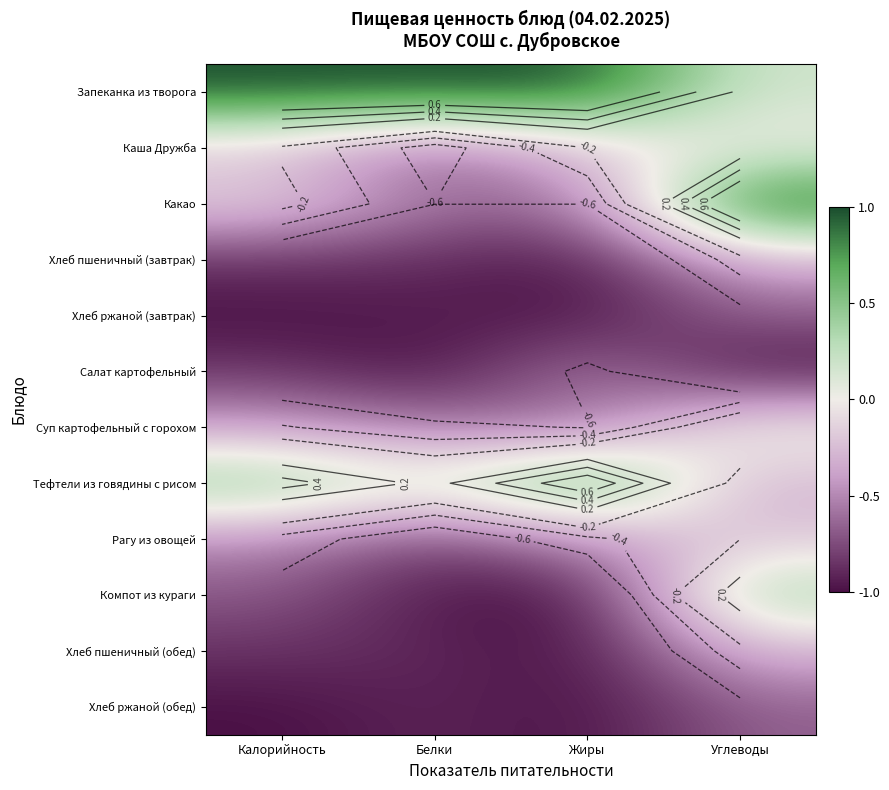

Rank the series by their maximum value, from highest to lowest.

Запеканка из творога, Какао, Тефтели из говядины с рисом, Компот из кураги, Суп картофельный с горохом, Каша Дружба, Рагу из овощей, Хлеб пшеничный (обед), Хлеб пшеничный (завтрак), Салат картофельный, Хлеб ржаной (обед), Хлеб ржаной (завтрак)